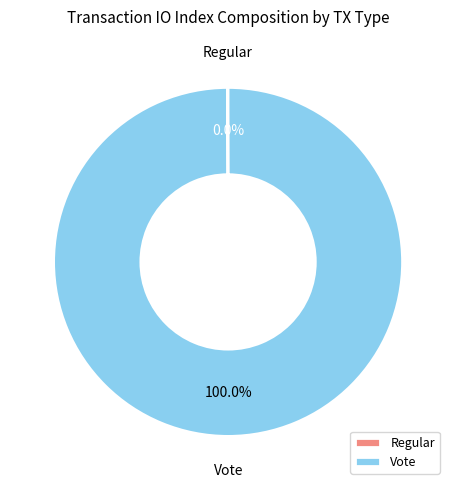

To the nearest percent, what portion does Vote represent?

100%